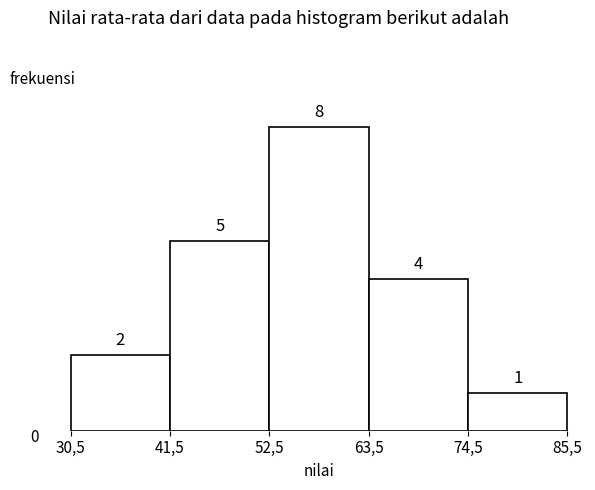

Reading left to right, list all the values displayed in this chart.

2	5	8	4	1